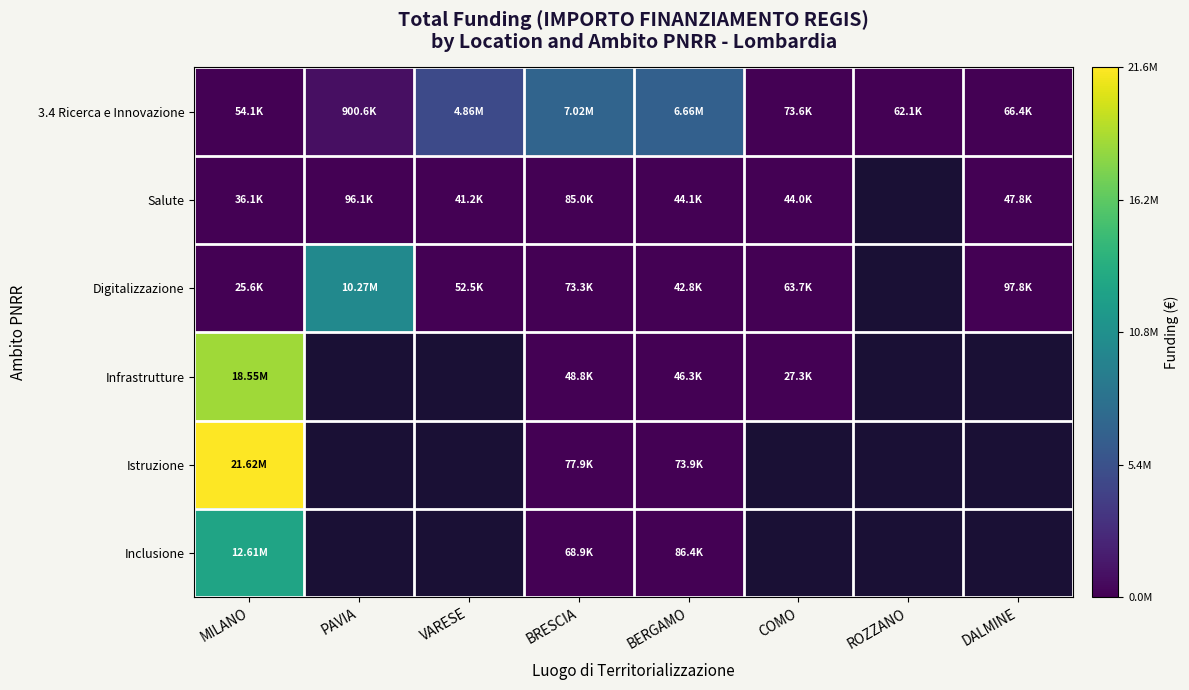

What is the difference between the maximum and minimum values in the 3.4 Ricerca e Innovazione series?

6970772.1